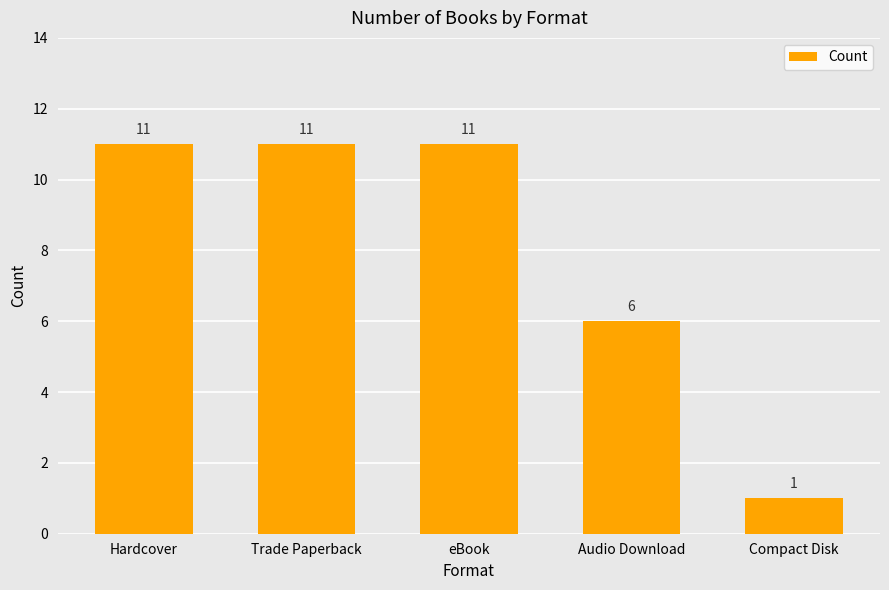

What is the difference between the maximum and minimum values?

10